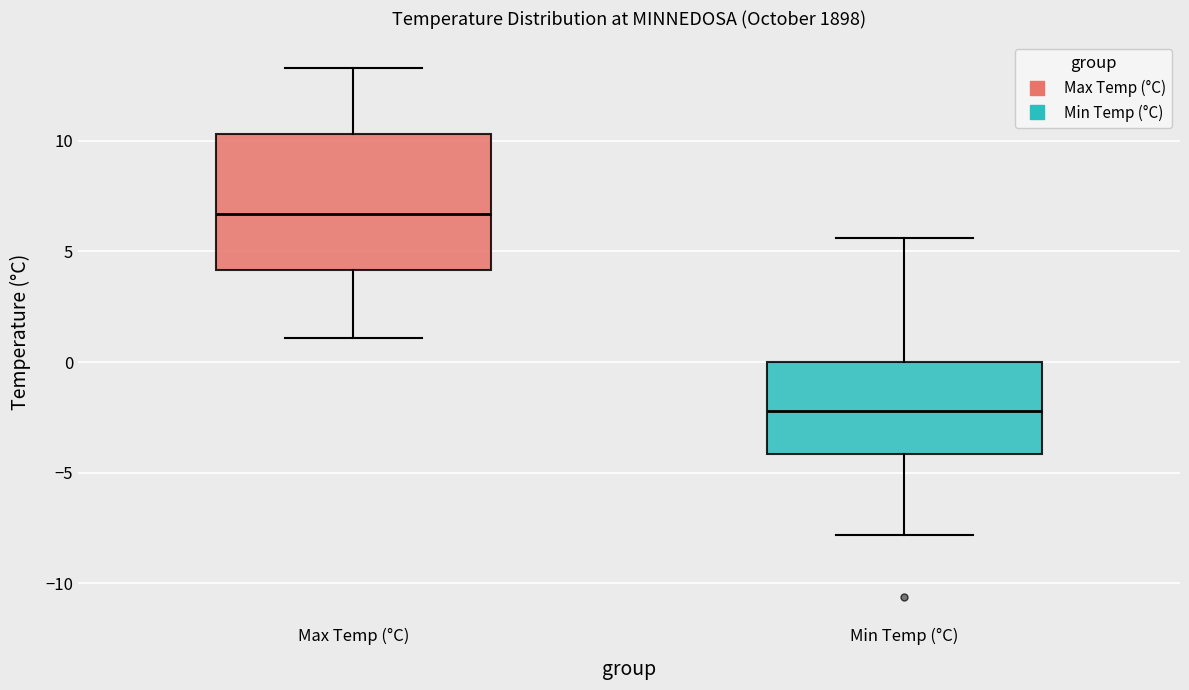

Where does the lower whisker of the box for Min Temp (°C) end on the y-axis? The values are not printed on the chart, so give them approximately, as read against the axis.

-8.0